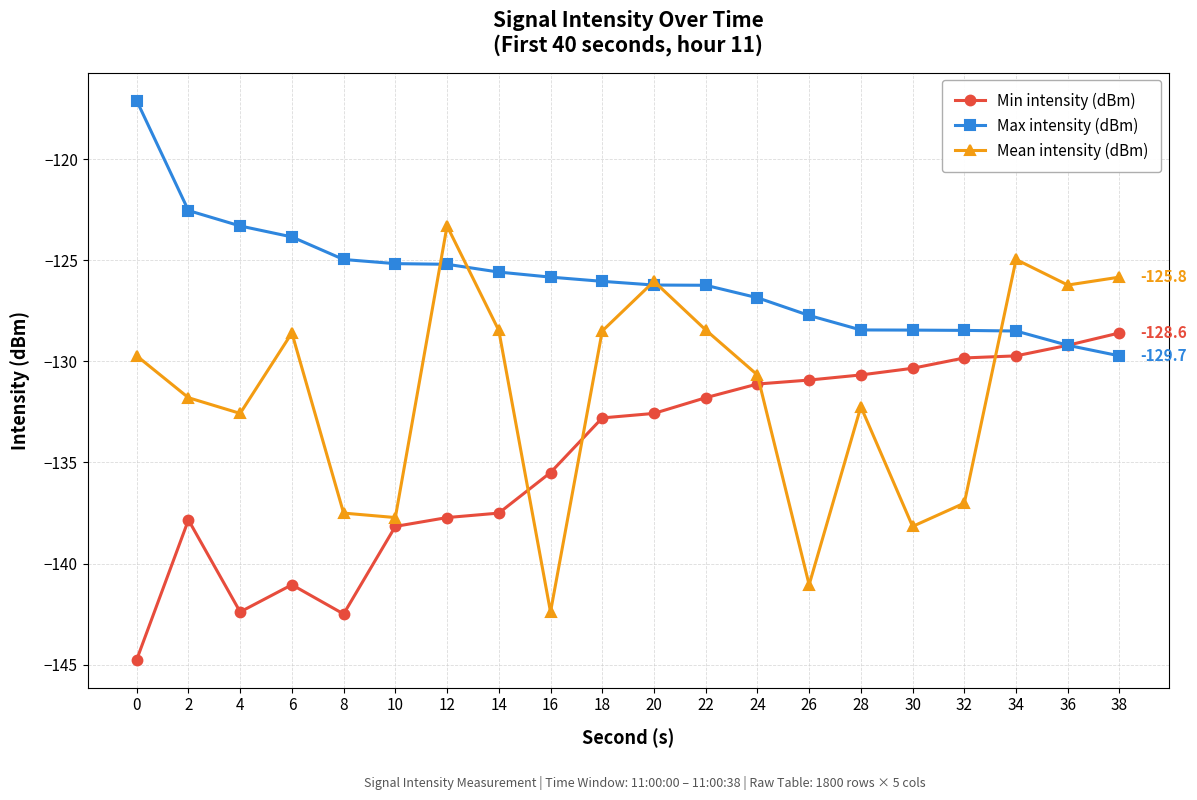

The Max intensity (dBm) series shows -125.8 at 16. True or false?

True